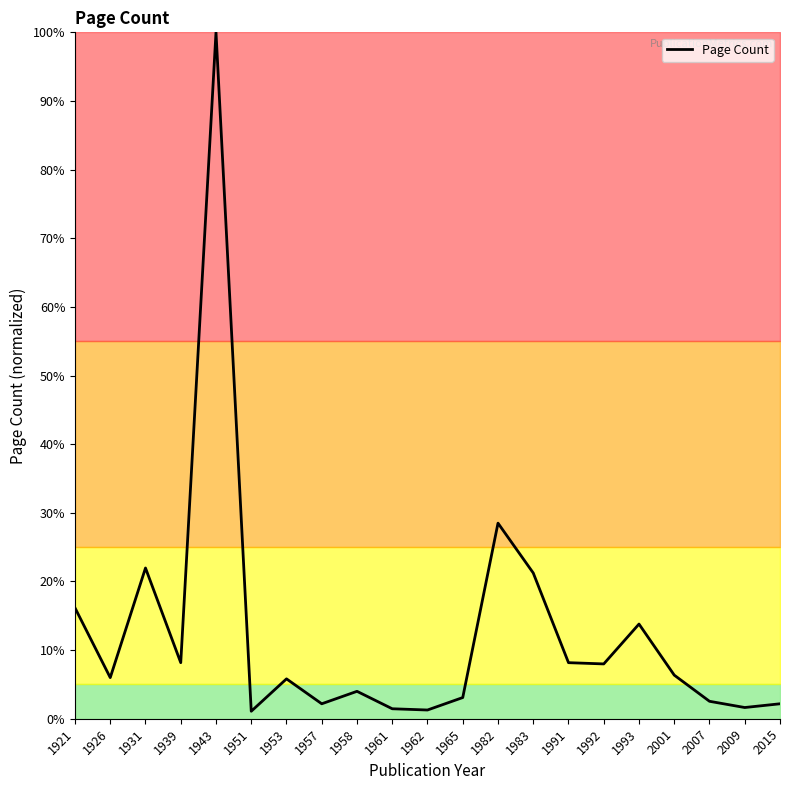

What is the greatest value displayed?

100.0